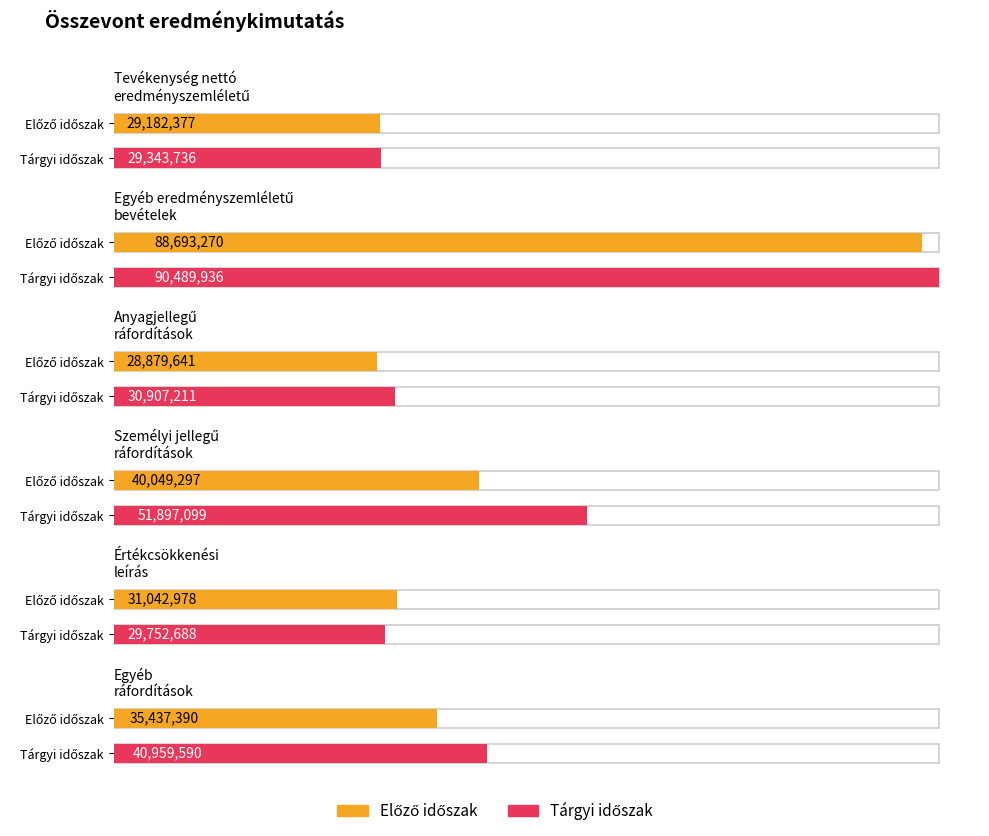

Which series has the largest range (max minus min)?

Tárgyi időszak